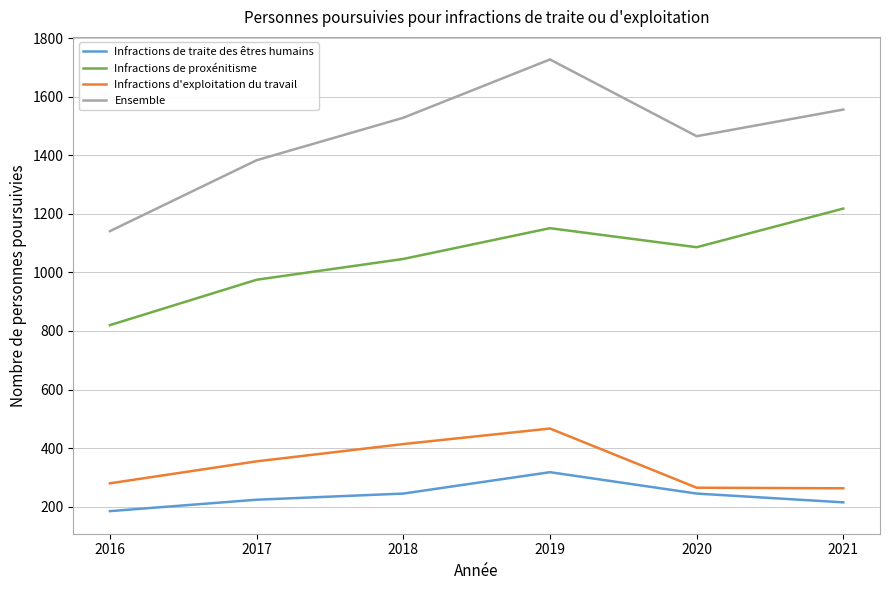

Which series has the largest range (max minus min)?

Ensemble